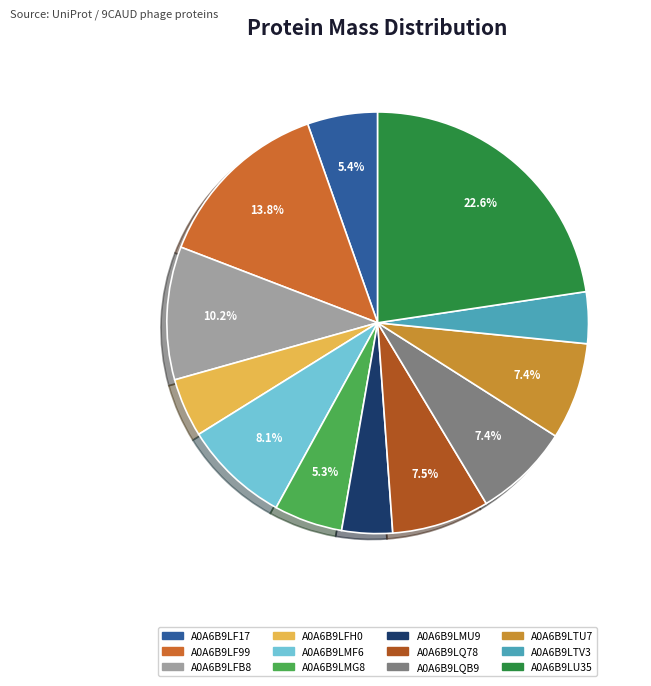

True or false: A0A6B9LTV3 accounts for 1% of the total.

False